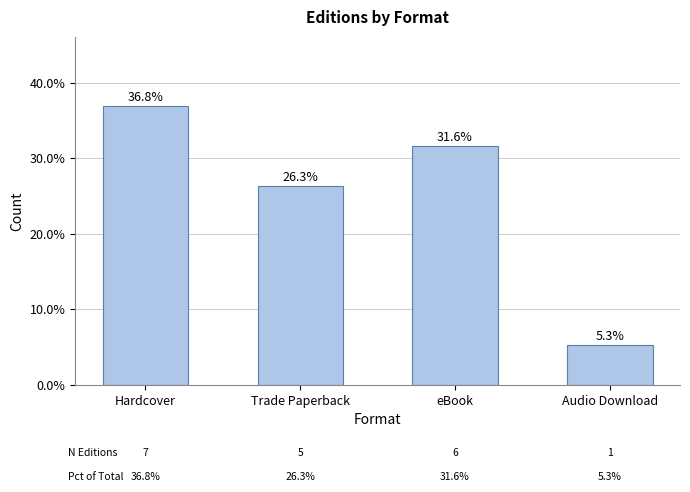

What is the maximum value shown in the chart?

36.8